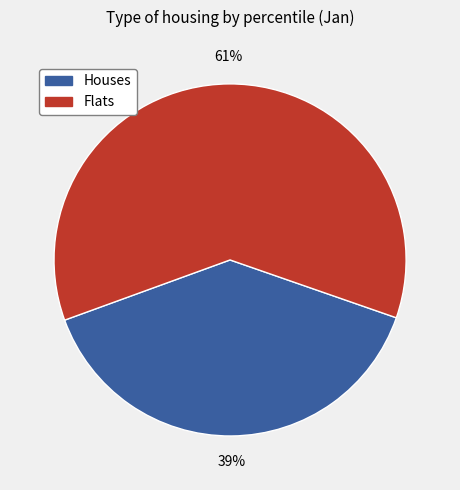

What is the largest slice in the pie chart?

Flats